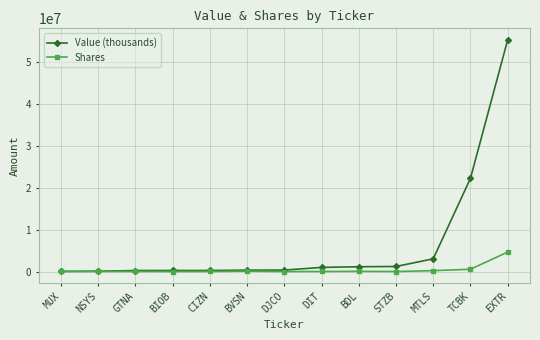

At which label is Value (thousands) closest to 27666000?

TCBK